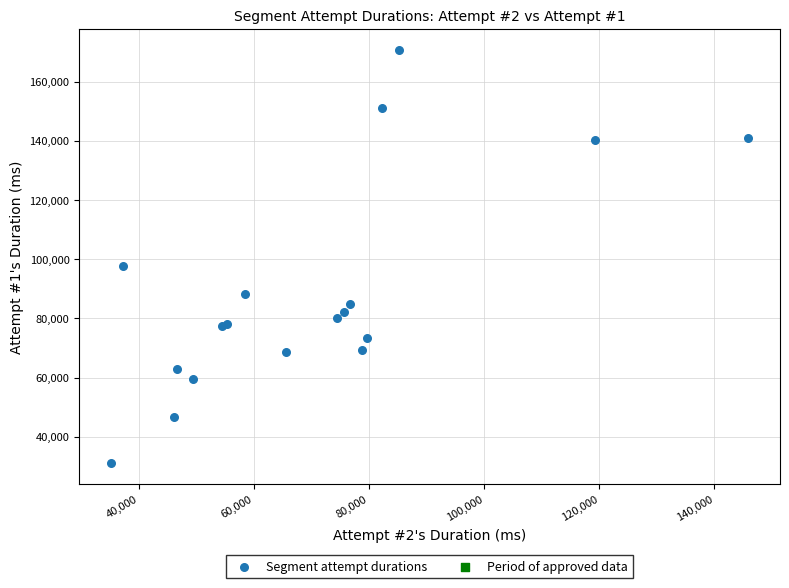

What Y value in the scatter plot is closest to 100932?

97771